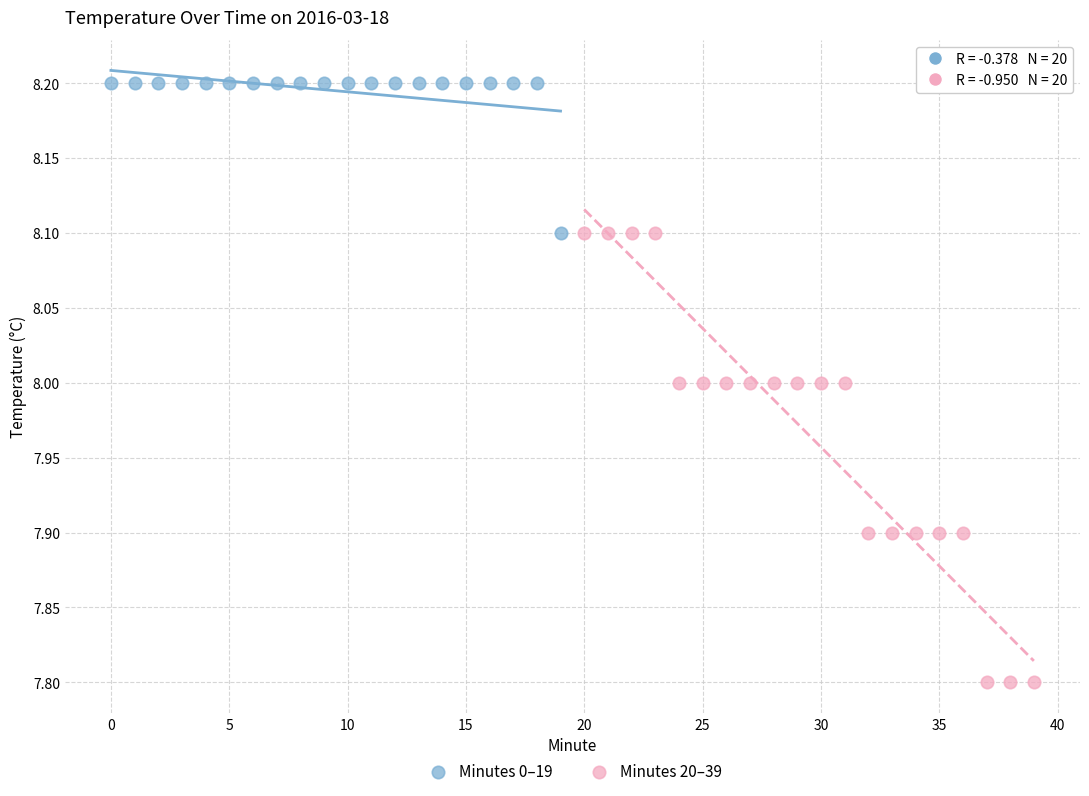

Which series has the widest spread of Y values?

Minutes 20–39